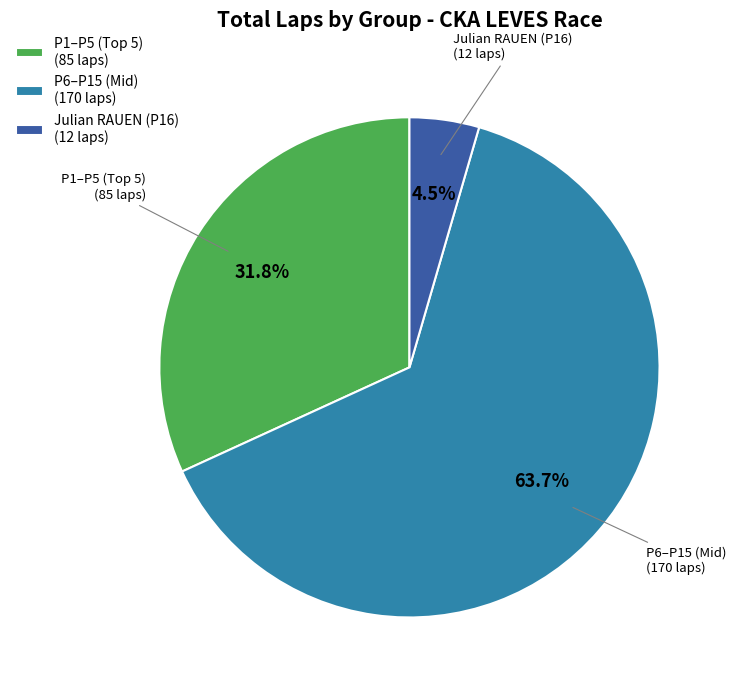

Is there a majority slice in this chart?

Yes